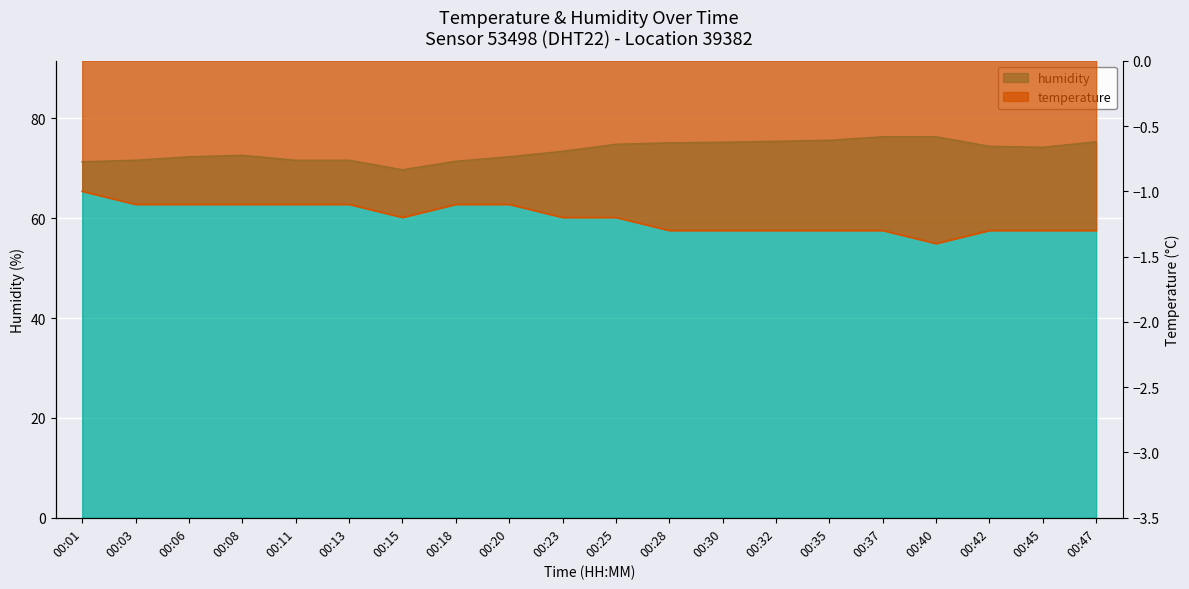

What is the value of the humidity point at the 6th from the left?

71.6